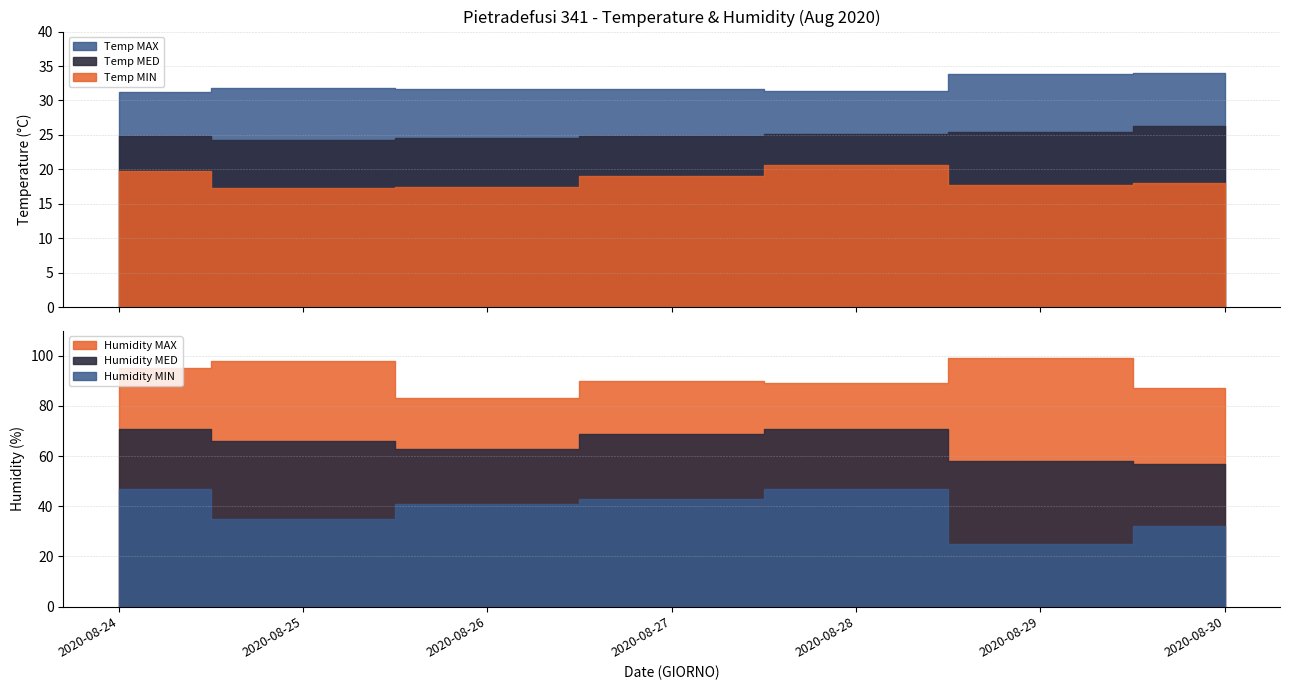

Read the Humidity MAX value at 2020-08-25.

98.0